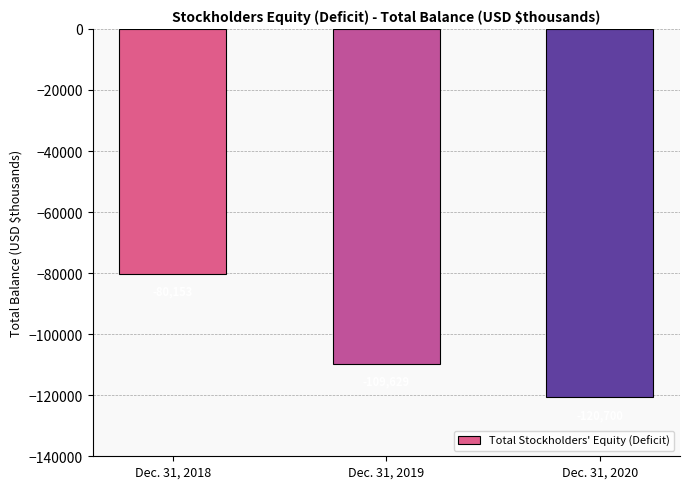

At which category does the chart reach its minimum across all series?

Dec. 31, 2020